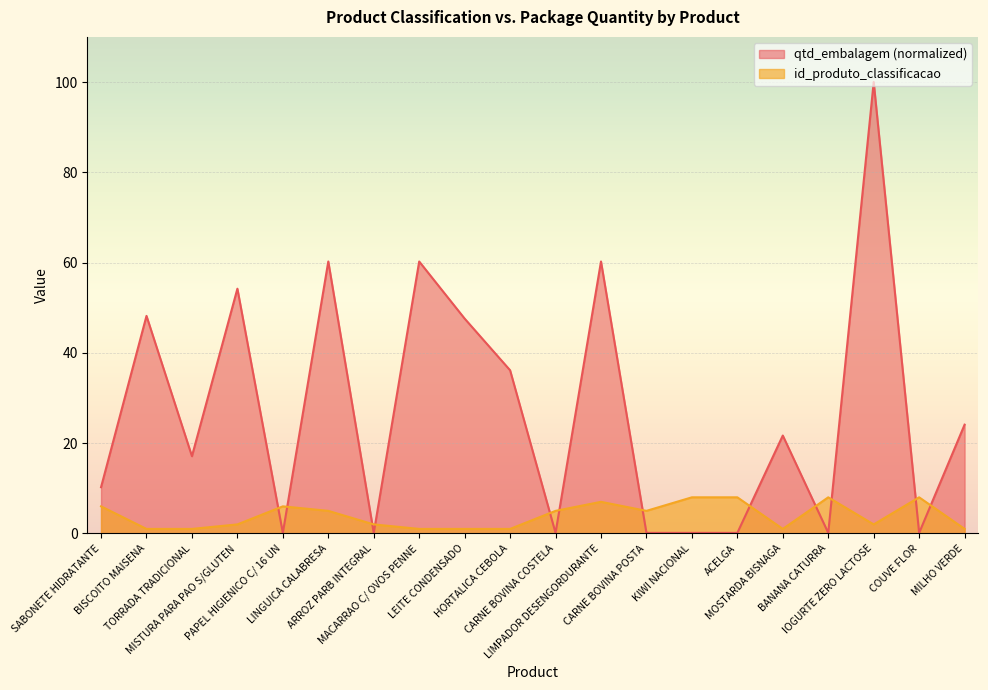

True or false: qtd_embalagem has more than 2 points higher than both neighbors.

True